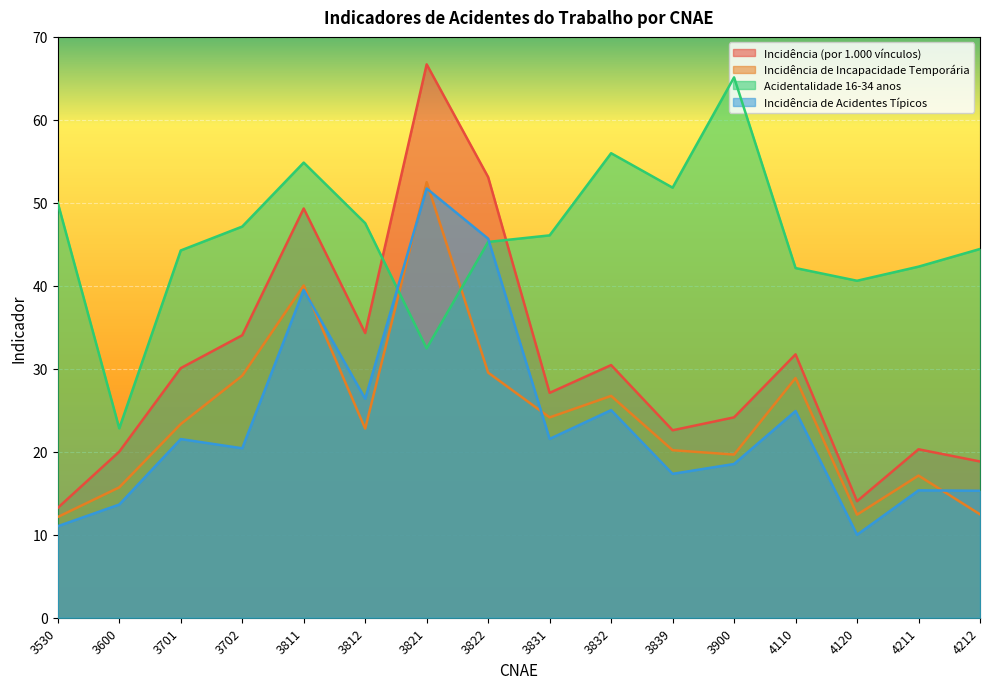

Which category has the highest value across all series?

3821